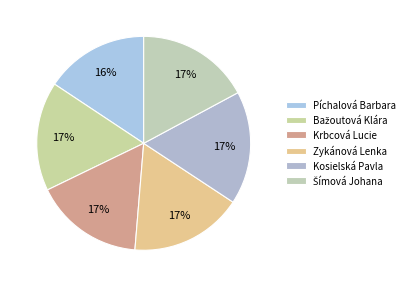

How many segments does this pie chart have?

6